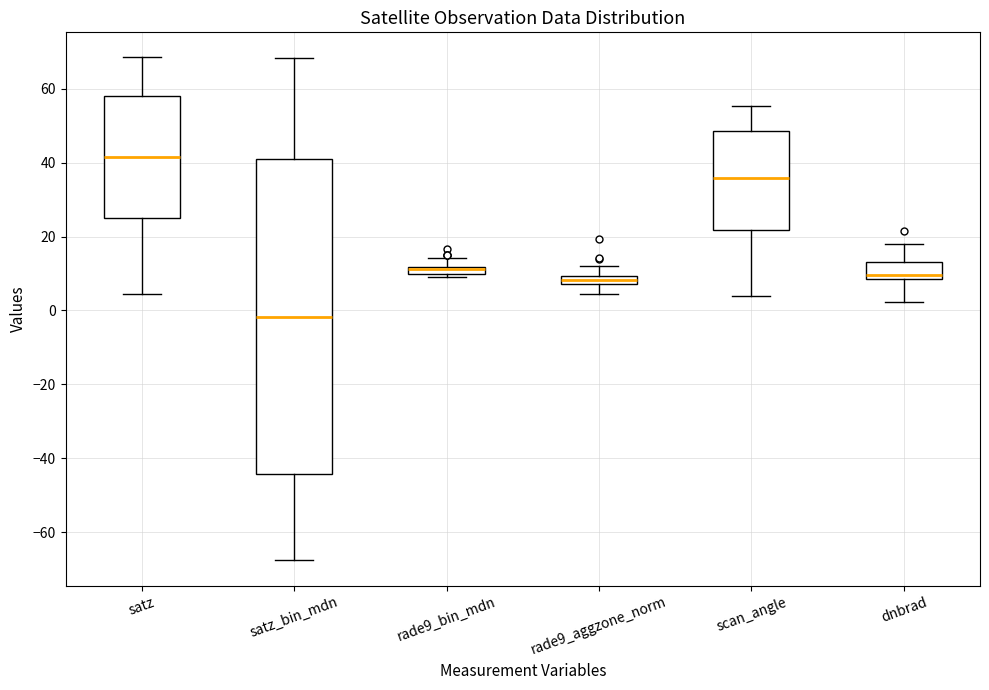

Which box has the highest median line?

satz